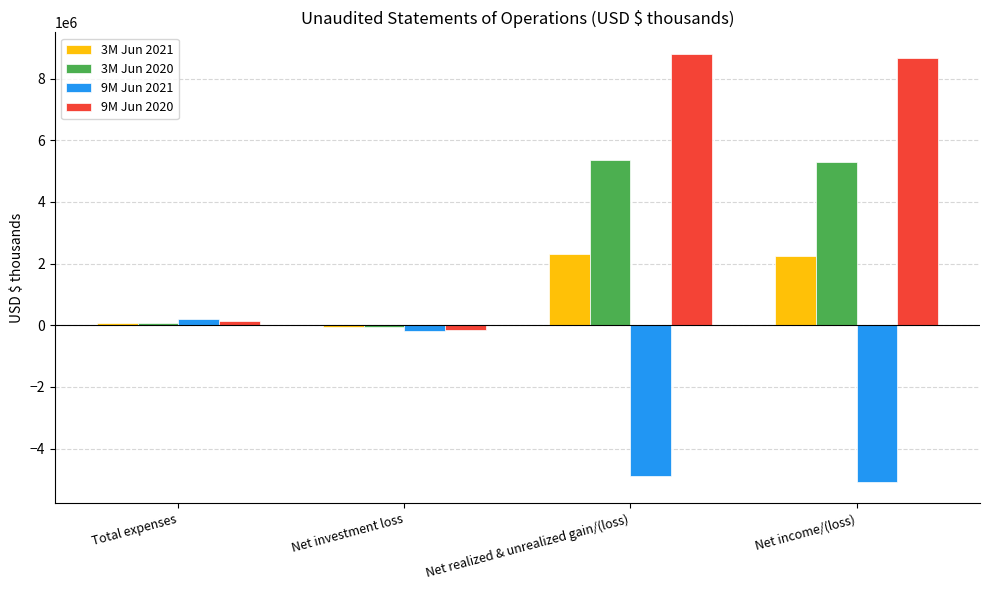

What is the sum of the 9M Jun 2020 values at Net investment loss and Net realized & unrealized gain/(loss)?

8654606